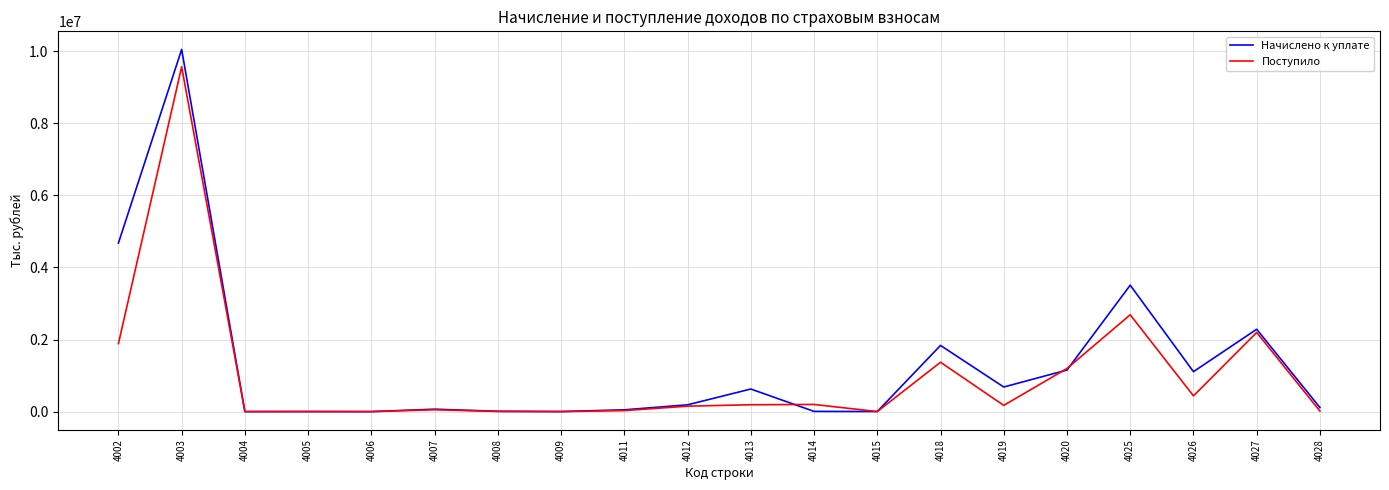

Rank the series at 4003 from lowest to highest value.

Поступило, Начислено к уплате